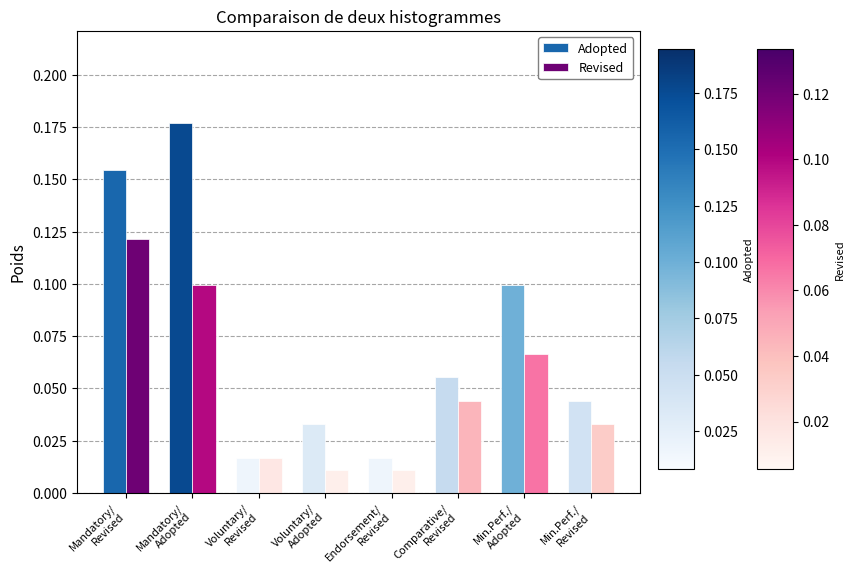

Which series has the largest total across all categories?

Adopted